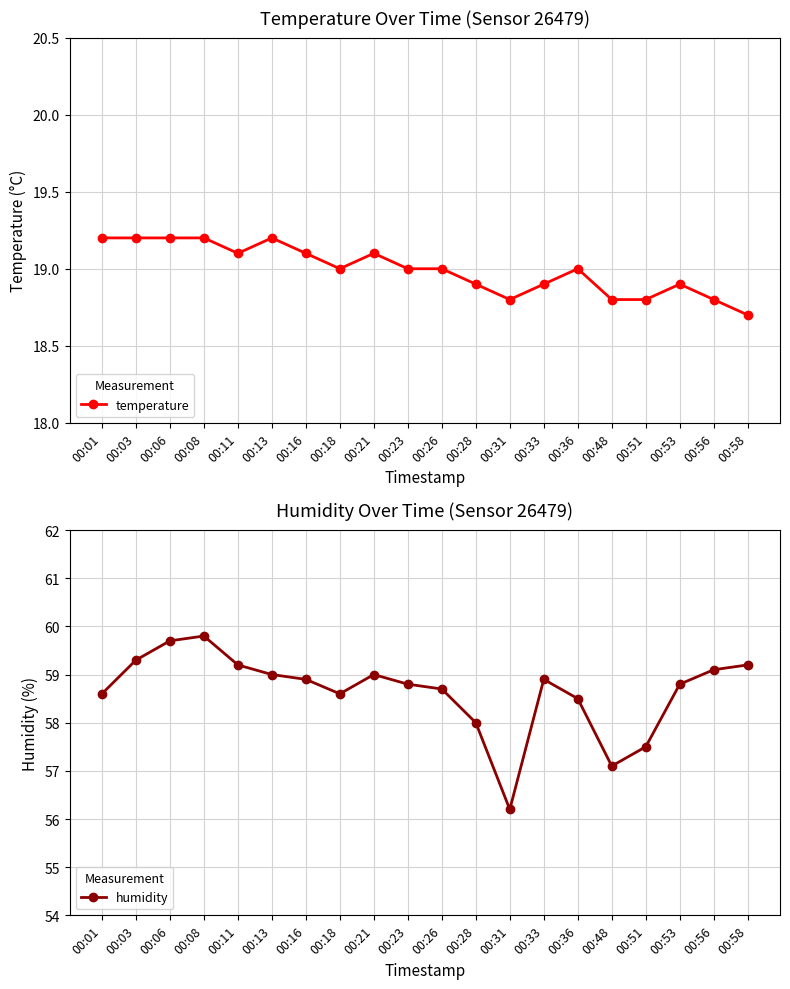

What is the spread (max minus min) of values at 00:36?

39.5